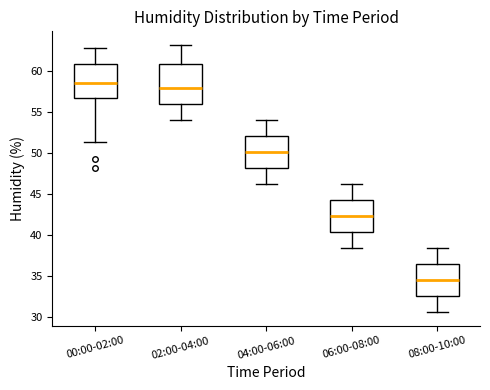

Which box's median line is the lowest?

08:00-10:00